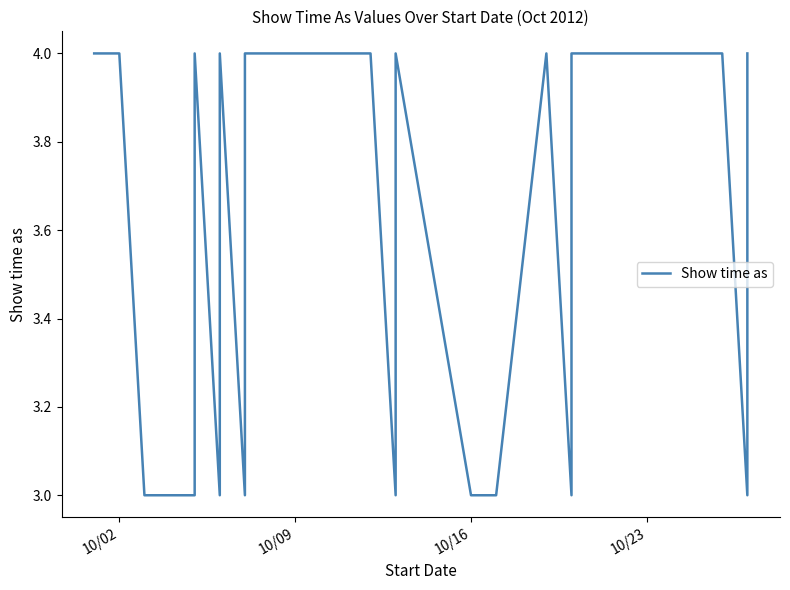

How many categories are shown in the chart?

28